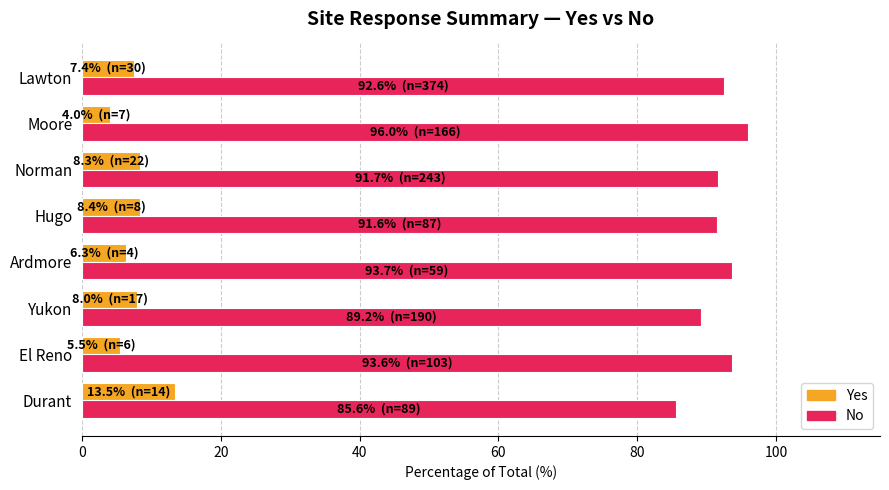

What is the approximate value of No at Moore?

96.0